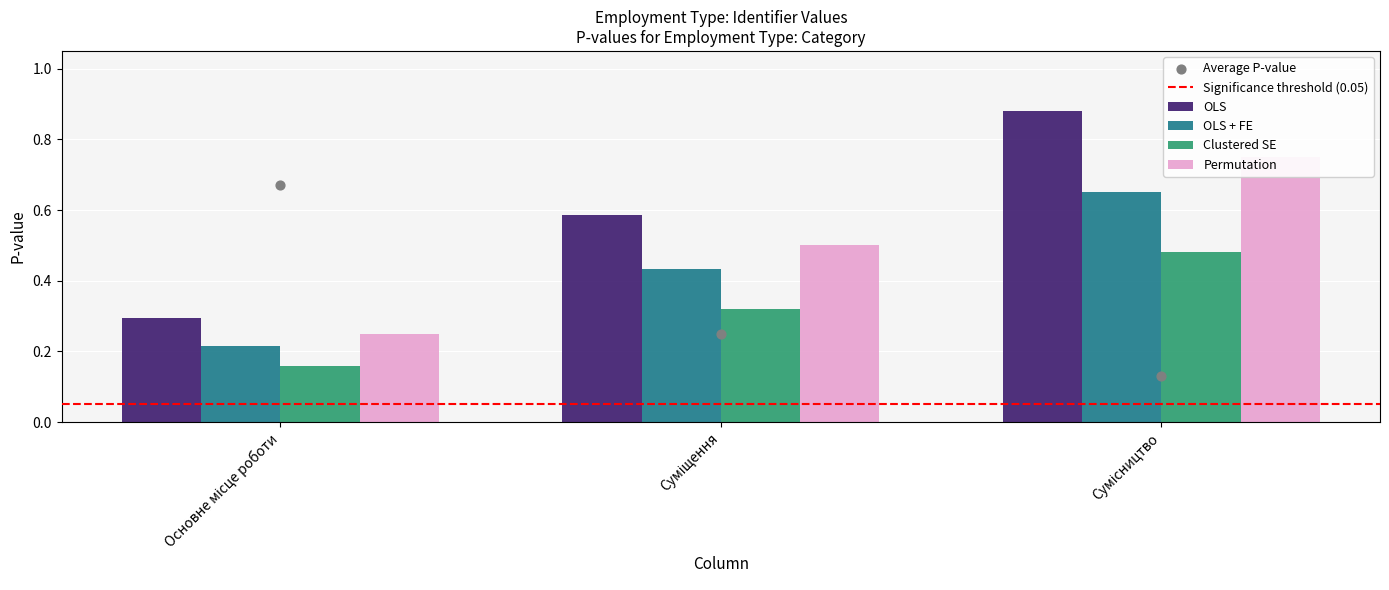

Which series has the largest total across all categories?

OLS